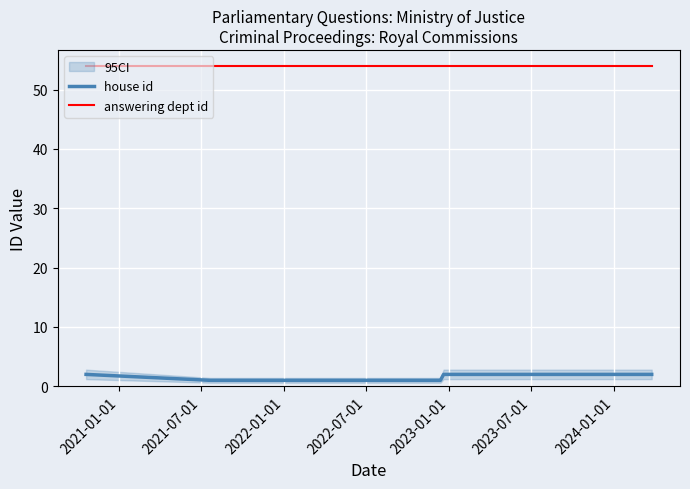

Which series has the largest range (max minus min)?

house id